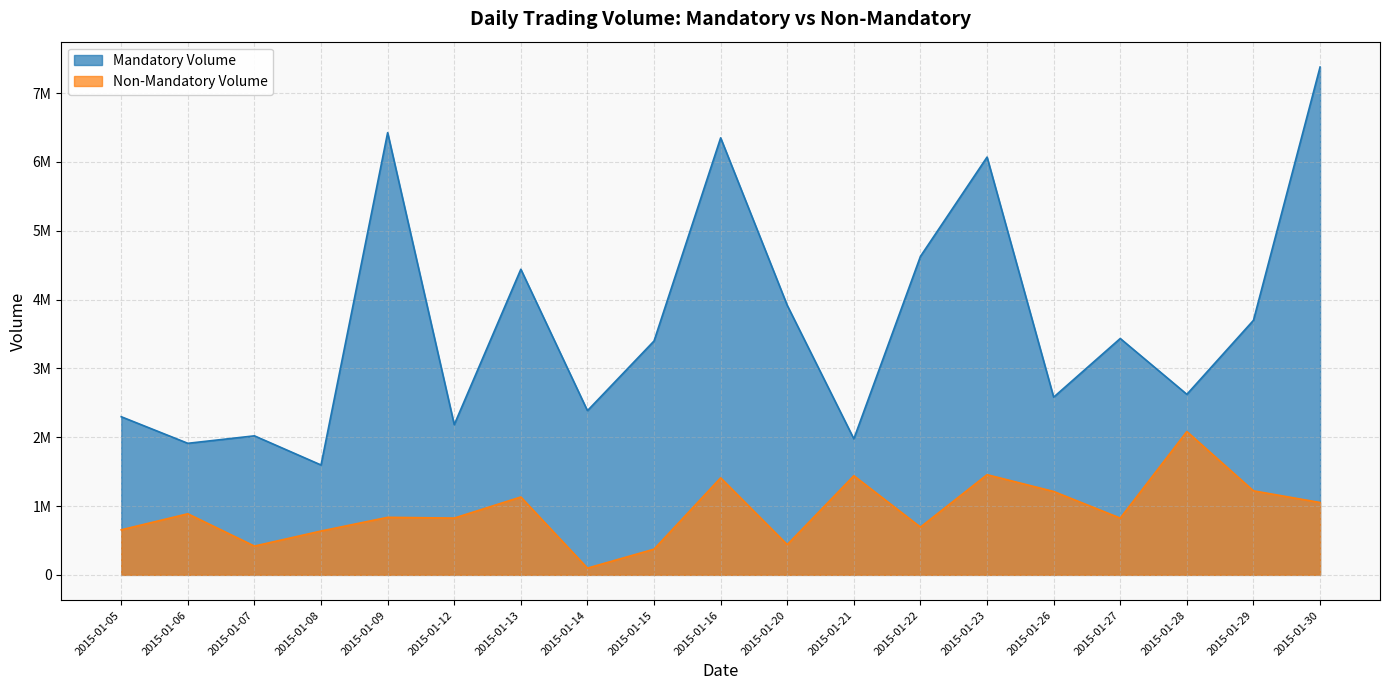

What is the sum of all Mandatory Volume values?

69308405